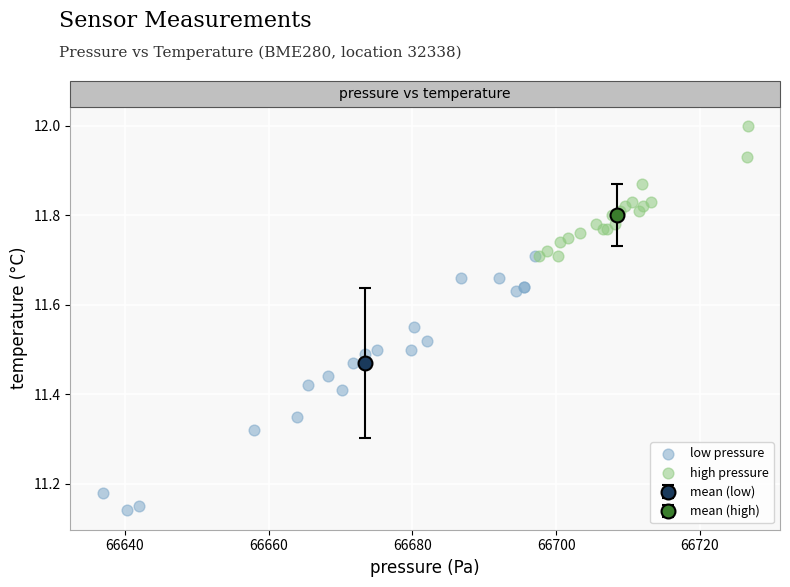

Which series has the largest Y range (max minus min)?

low pressure